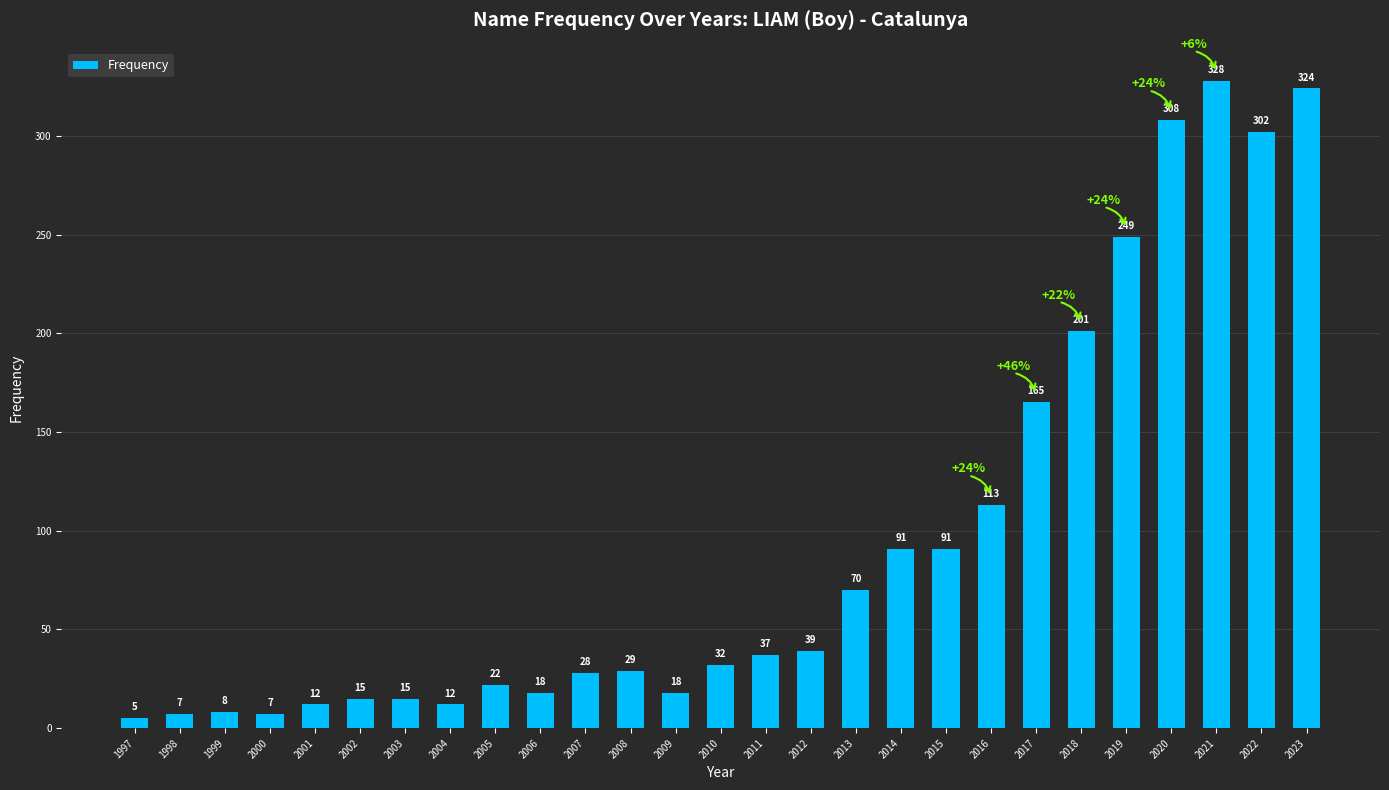

What is the value of the 9th bar from the left?

22